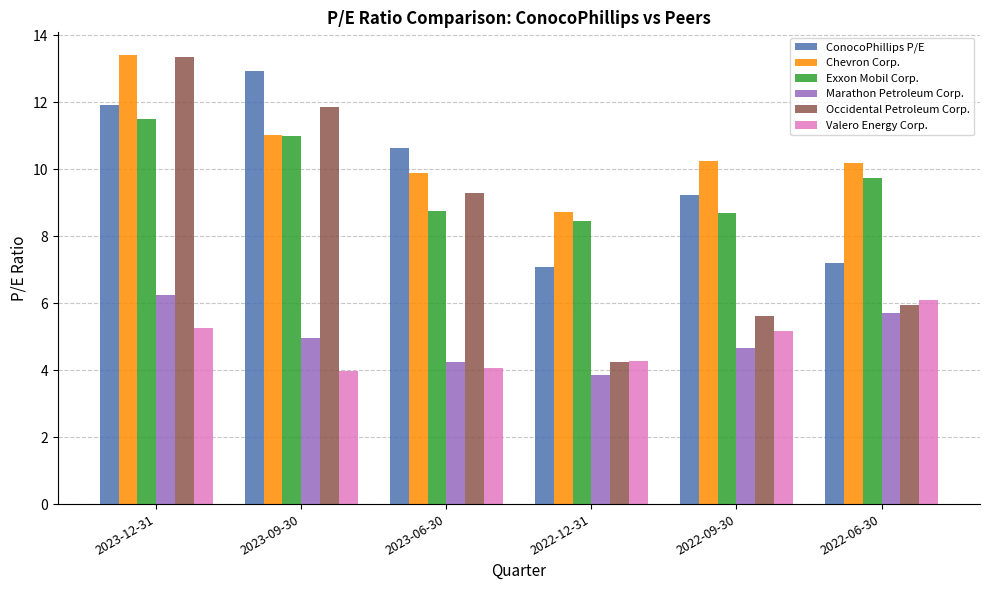

The ConocoPhillips P/E series shows 7.2 at 2022-06-30. True or false?

True